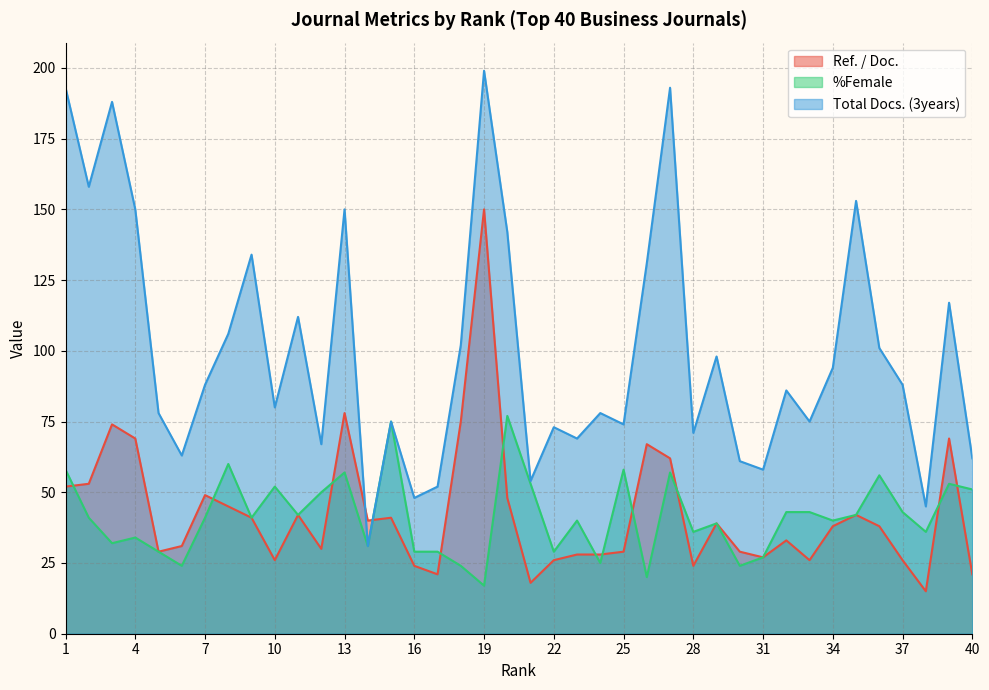

Between which two adjacent categories do Ref. / Doc. and %Female first intersect?

1 and 2